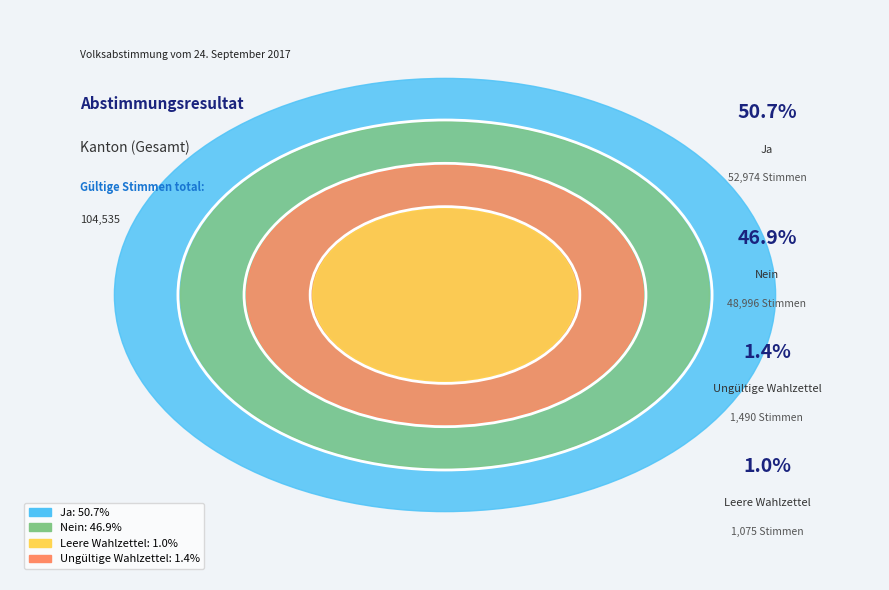

Which slice is the smallest?

Leere Wahlzettel